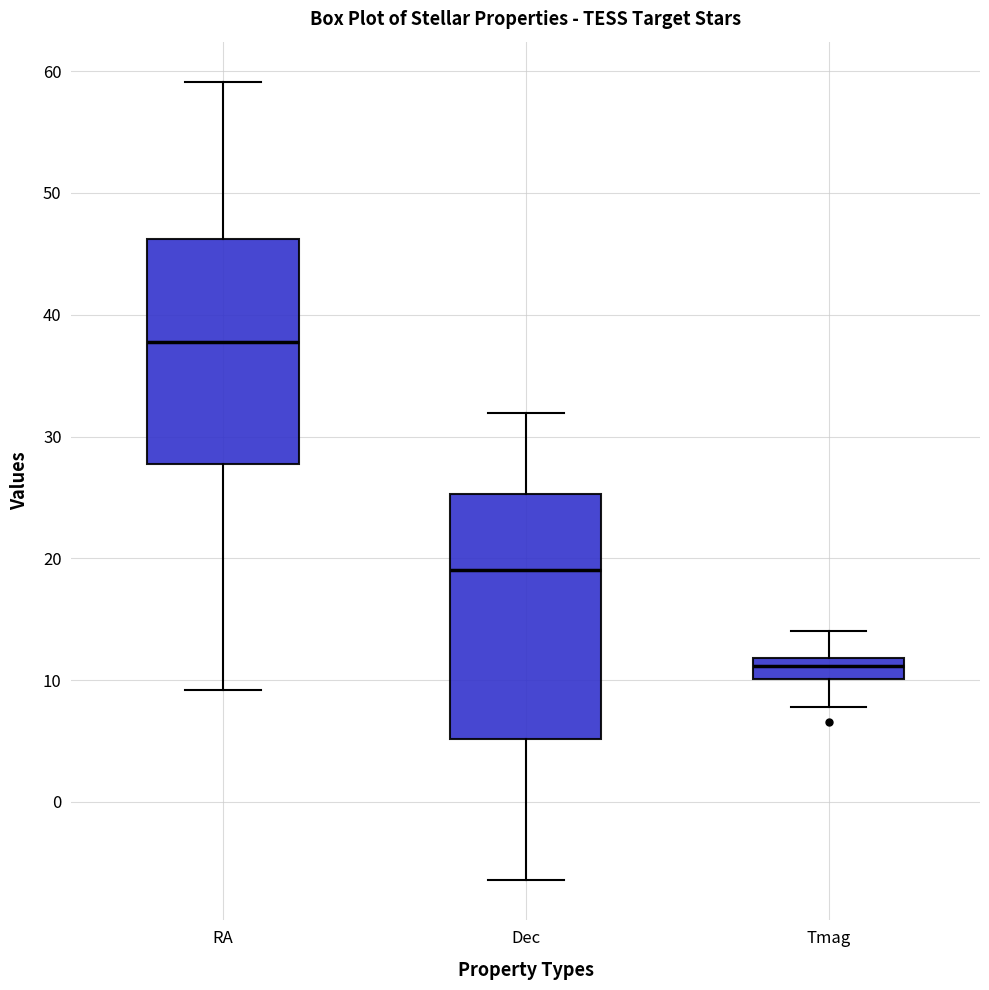

Where does the lower whisker of the box for Tmag end on the y-axis? The values are not printed on the chart, so give them approximately, as read against the axis.

8